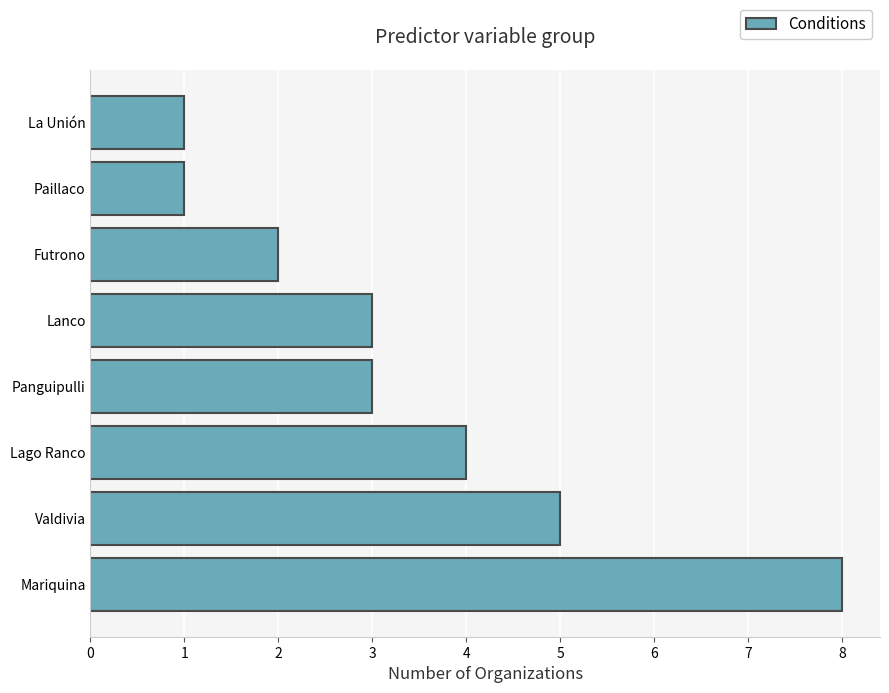

Reading top to bottom, transcribe all the data shown in this chart.

La Unión=1	Paillaco=1	Futrono=2	Lanco=3	Panguipulli=3	Lago Ranco=4	Valdivia=5	Mariquina=8